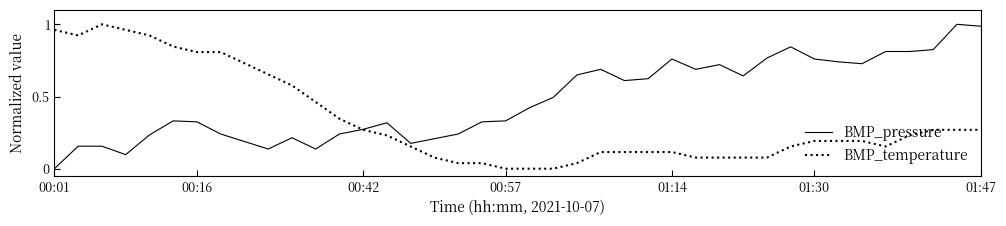

Rank the series by their average value, from lowest to highest.

BMP_temperature, BMP_pressure